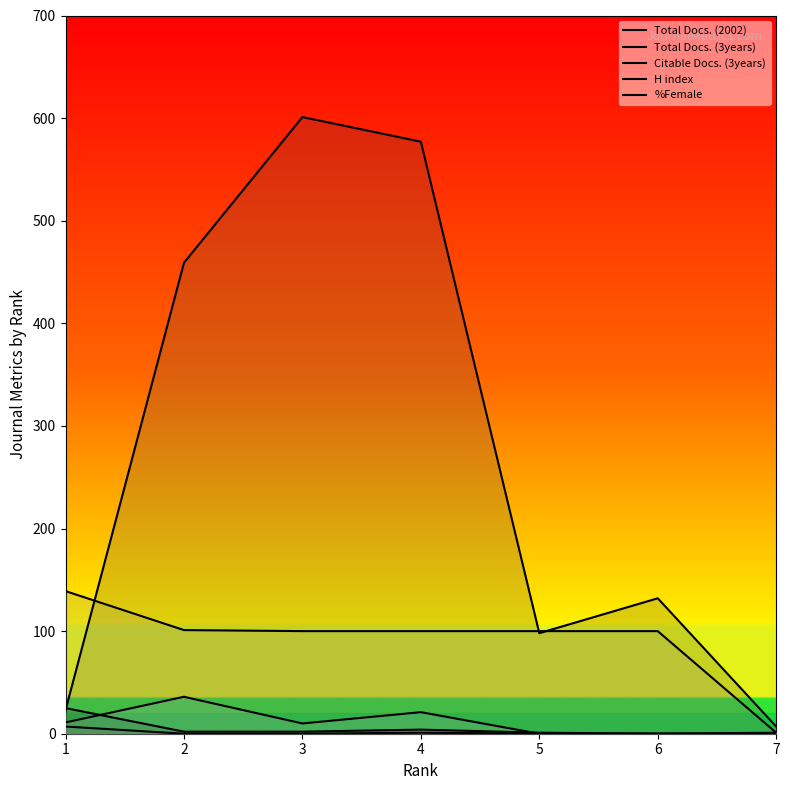

True or false: Total Docs. (3years) and %Female intersect in this chart.

False